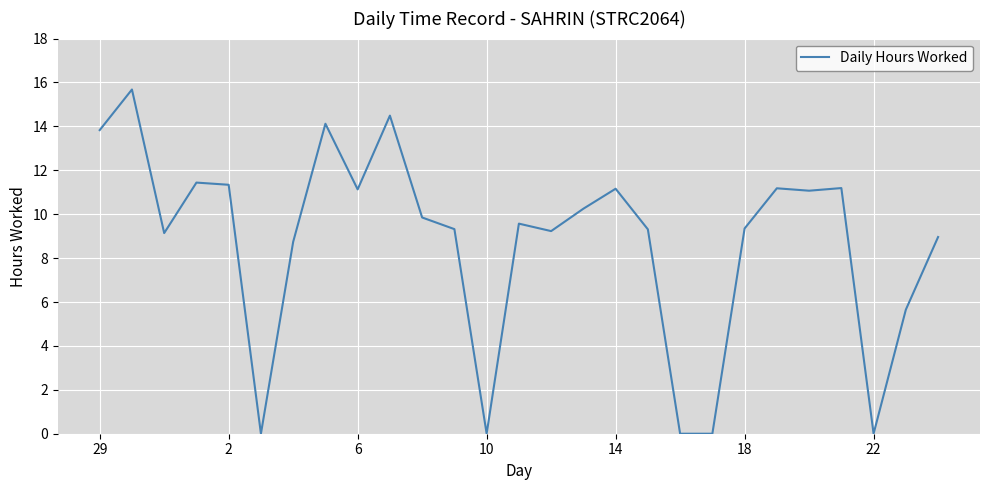

What is the maximum value shown in the chart?

15.7